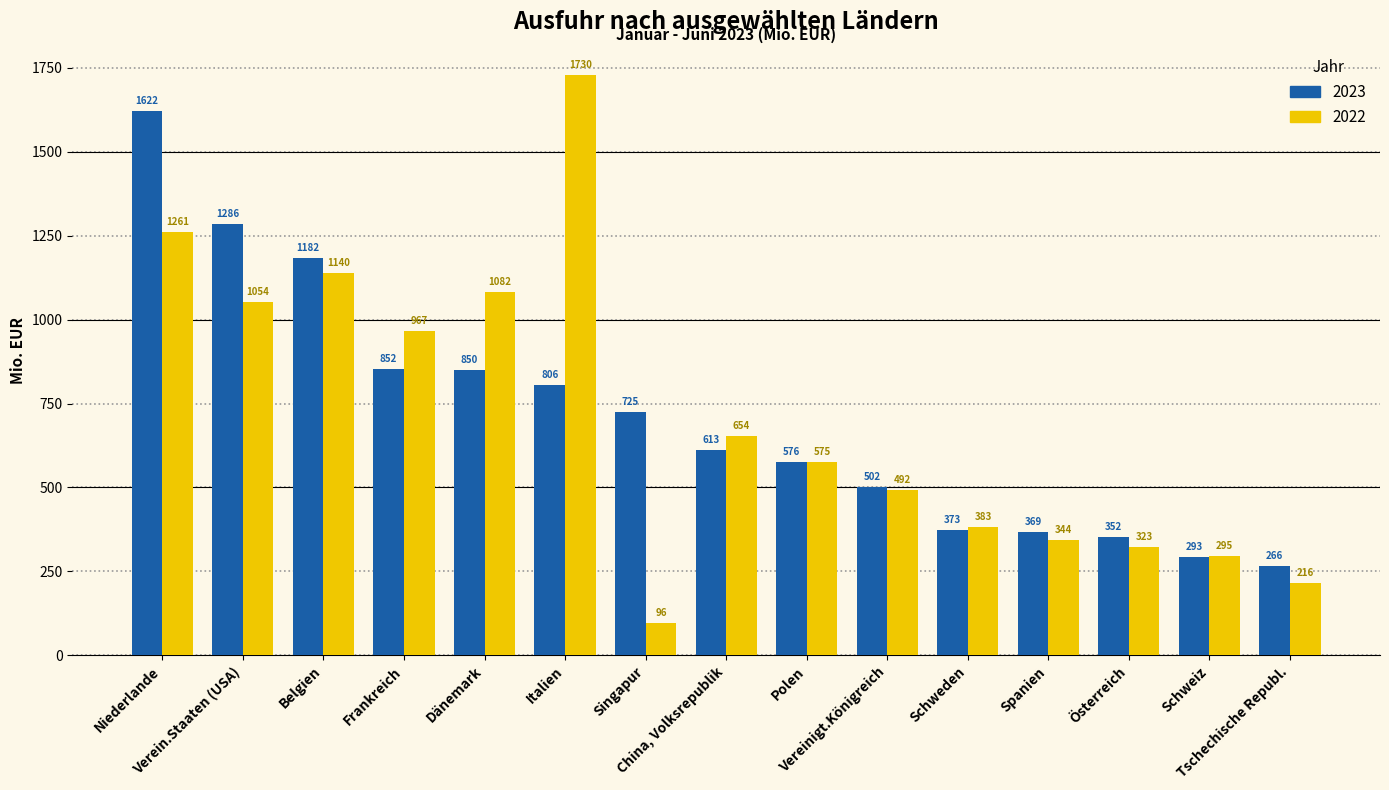

What is the smallest value displayed?

95.7